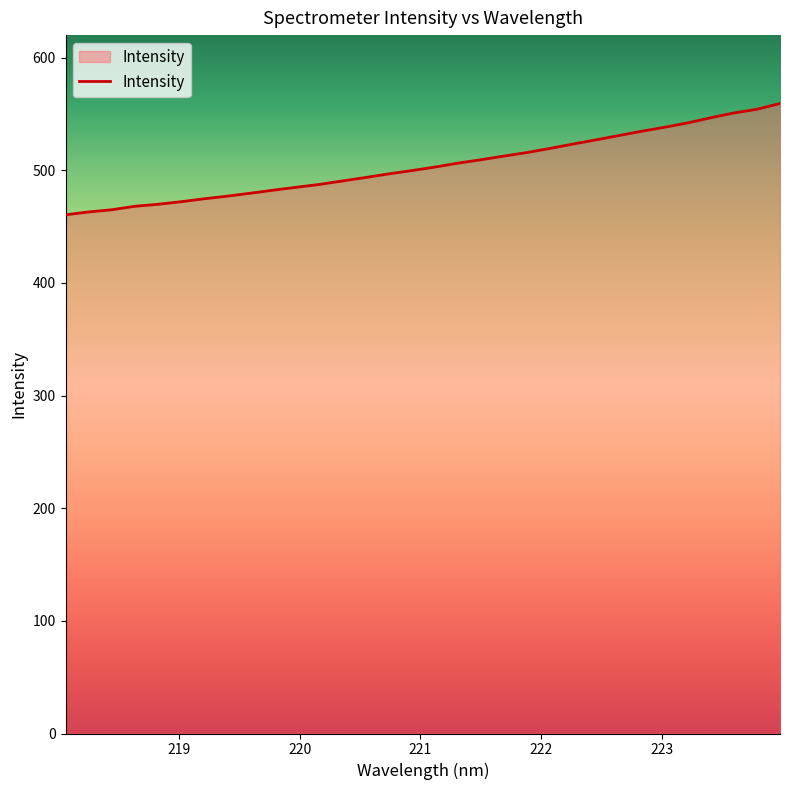

What is the difference between the maximum and minimum values?

98.9